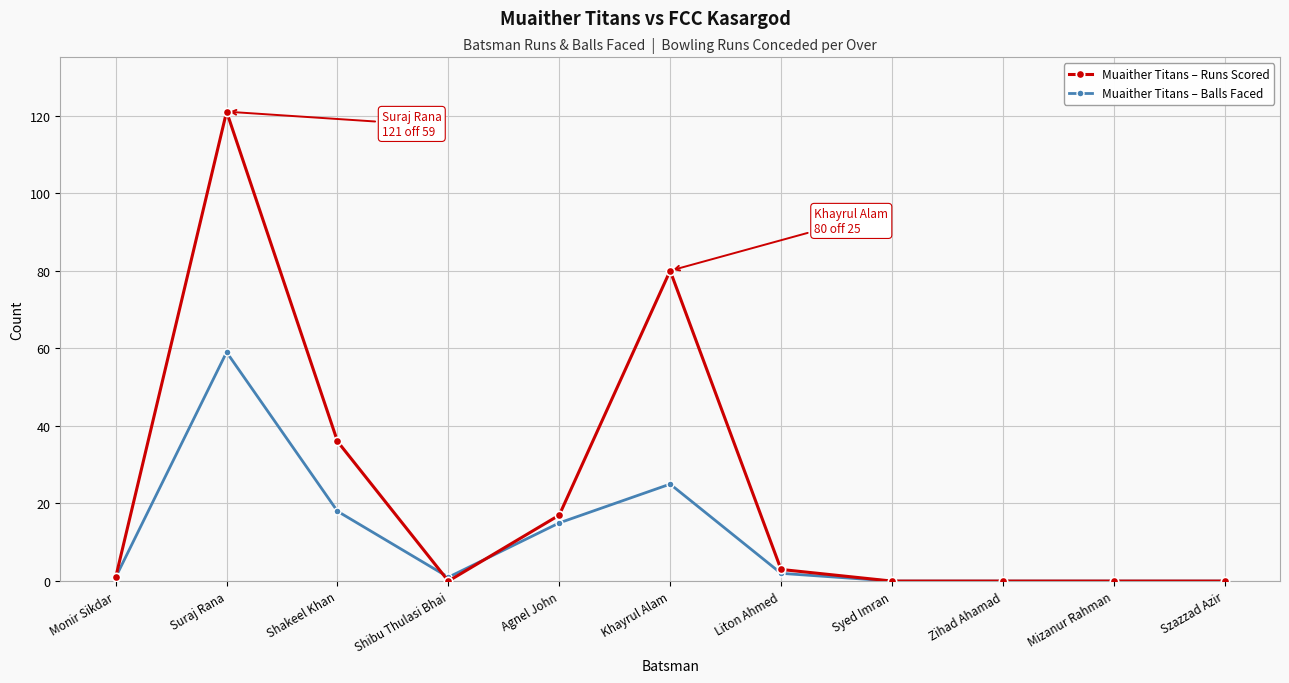

Rank the series by their maximum value, from lowest to highest.

Muaither Titans – Balls Faced, Muaither Titans – Runs Scored